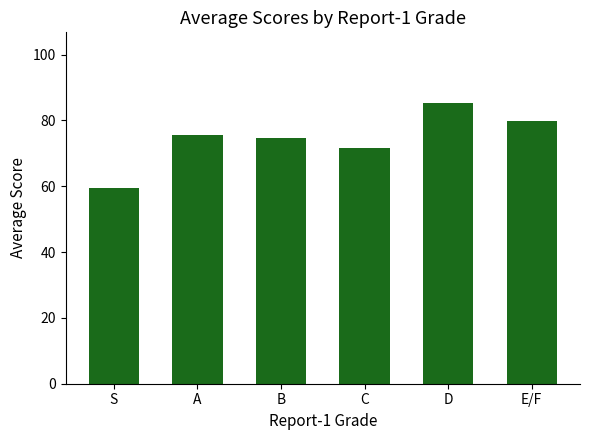

What is the difference between the maximum and minimum values?

25.8